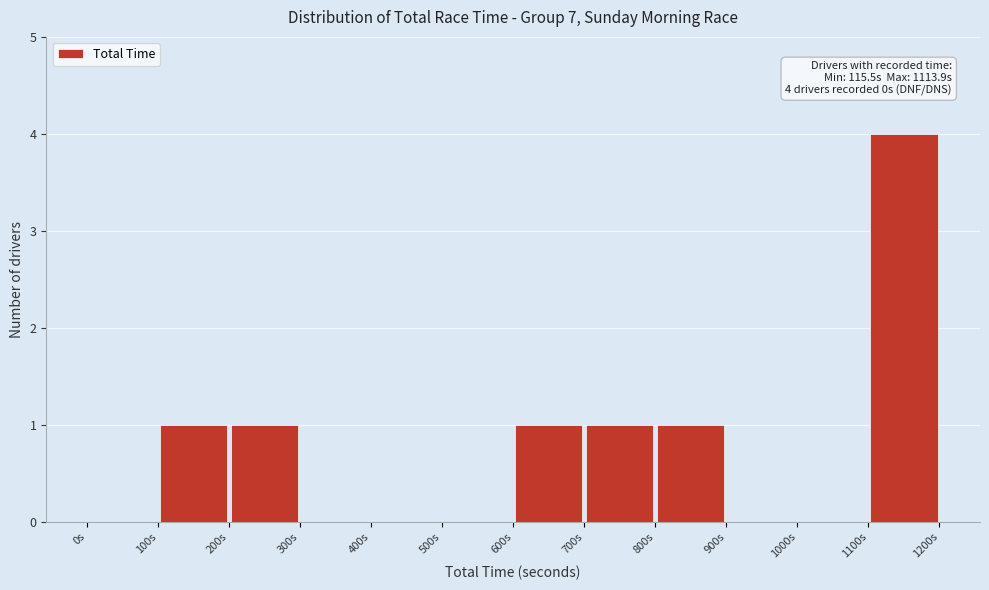

Which range on the x-axis has the tallest bar?

1100 to 1200